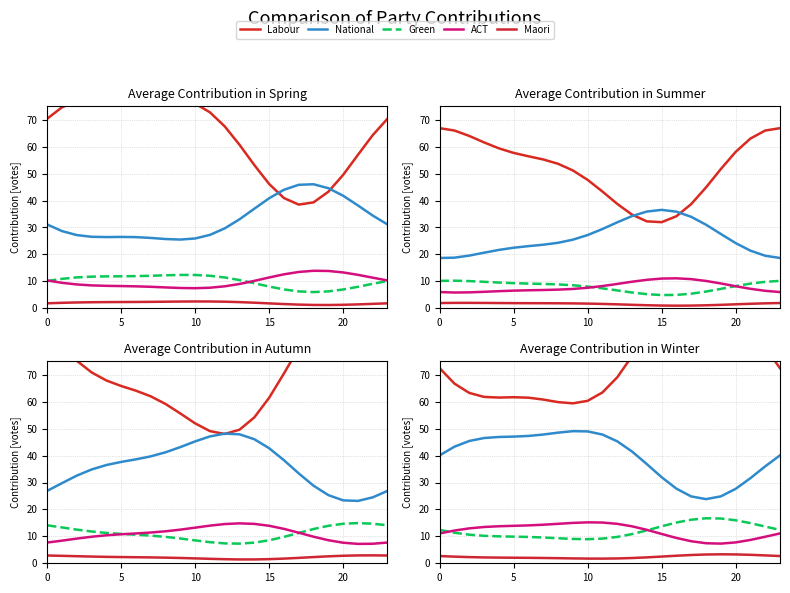

True or false: National has a value of 82.1 at 20.

False